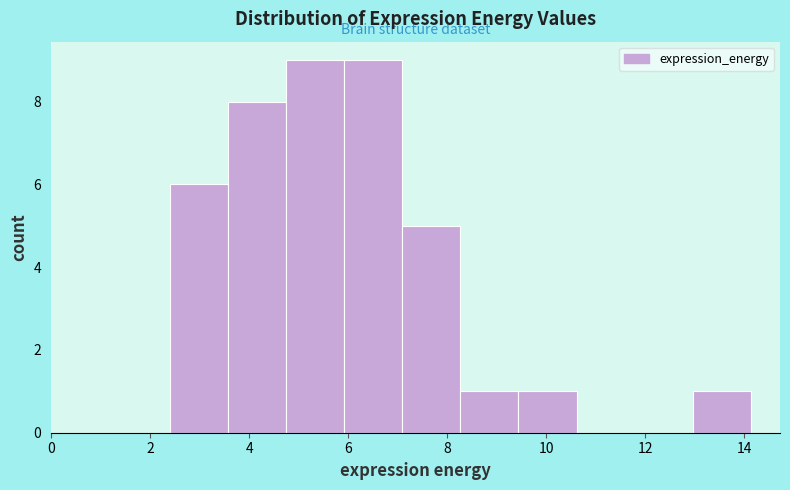

Reading left to right, list every bar in this chart as the range it spans on the x-axis followed by its height. Neither the bar edges nor the heights are printed on the chart, so give them approximately, as read against the axes.

2.4 to 3.6: 6
3.6 to 4.8: 8
4.8 to 6.0: 9
6.0 to 7.0: 9
7.0 to 8.2: 5
8.2 to 9.4: 1
9.4 to 10.6: 1
10.6 to 11.8: 0
11.8 to 13.0: 0
13.0 to 14.2: 1